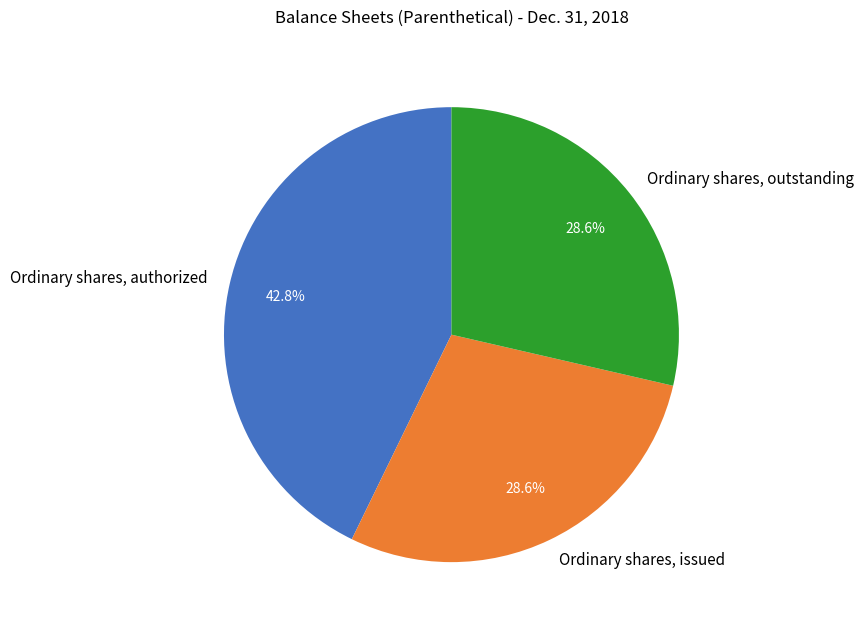

Approximately how many times larger is the value at Ordinary shares, issued compared to Ordinary shares, outstanding?

1.0